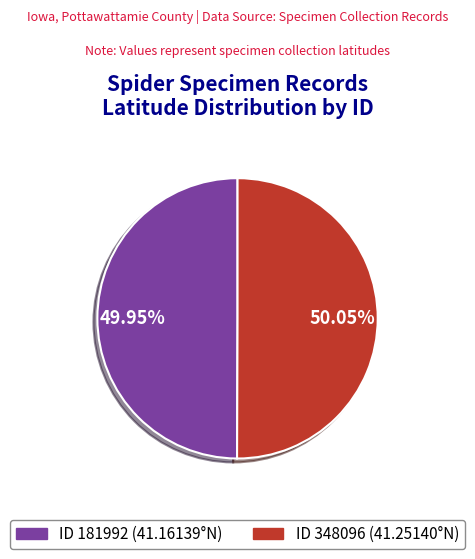

Is there a majority slice in this chart?

Yes